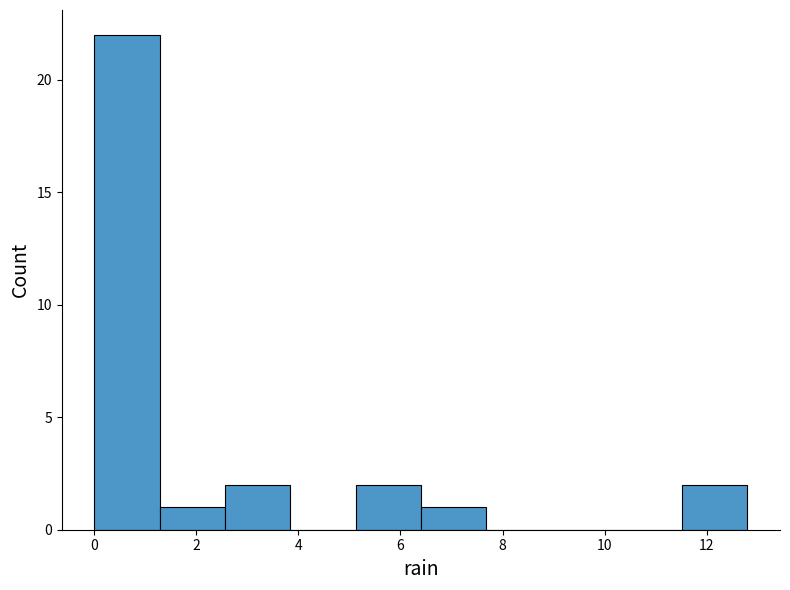

How tall is the bar that spans 0.00 to 1.28 on the x-axis? Neither the bar edges nor the heights are printed on the chart, so give them approximately, as read against the axes.

22